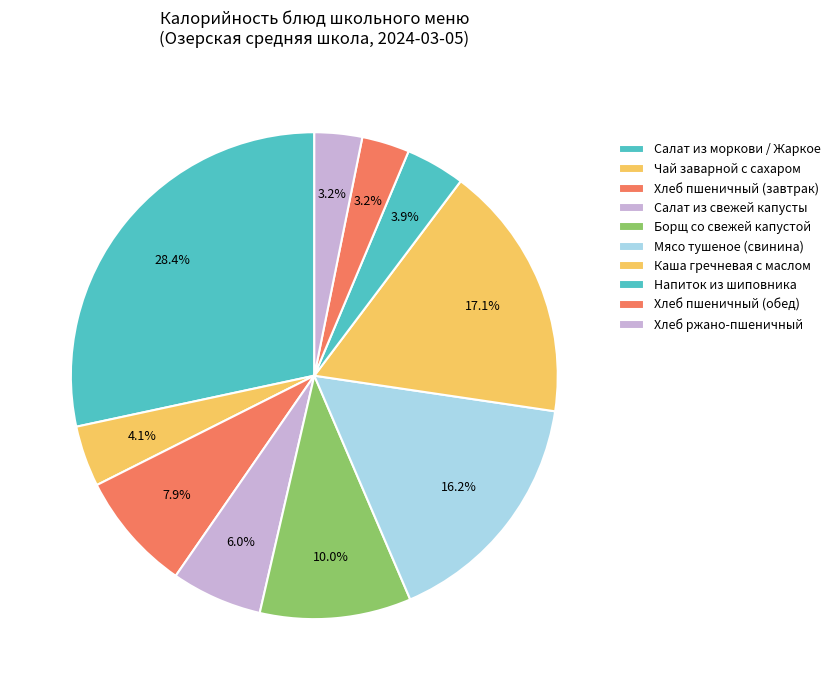

How many slices are in this pie chart?

10